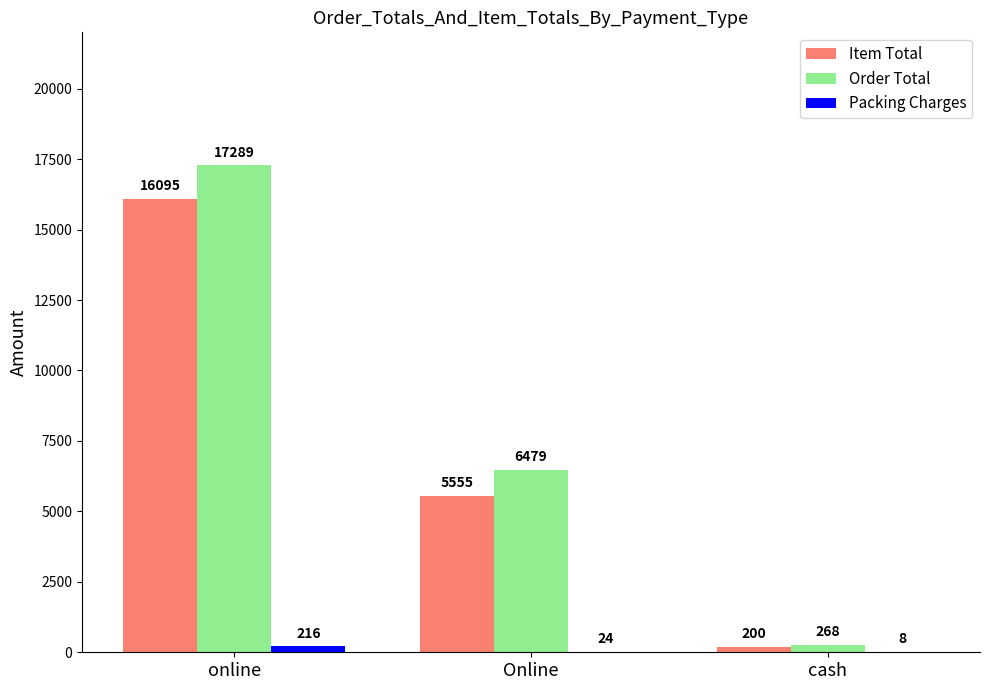

Which category has the highest value across all series?

online